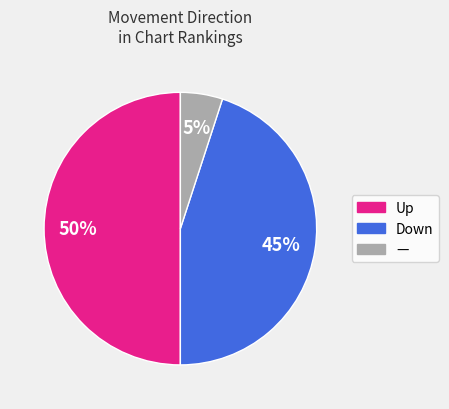

To the nearest percent, what is the average slice percentage?

33%